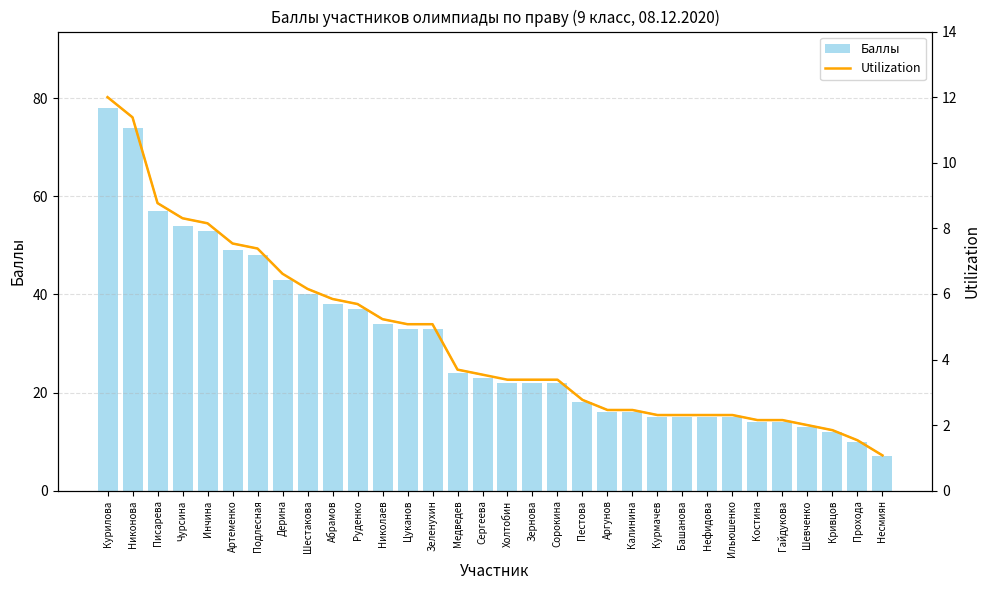

List the series in order of their overall mean, lowest first.

Utilization, Баллы